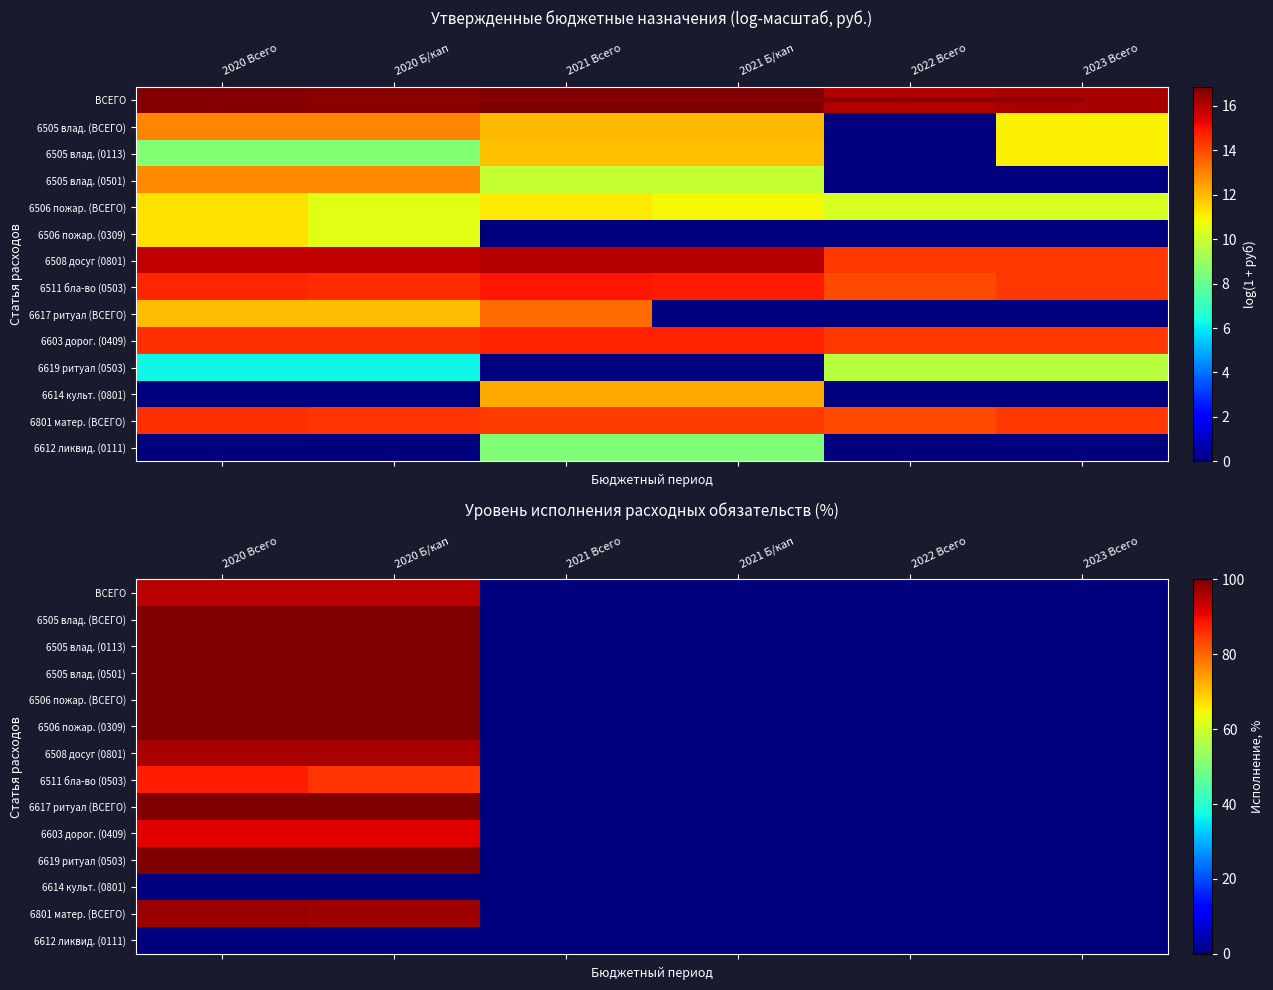

What is the total value across all series at 2020 Всего?

1167.1